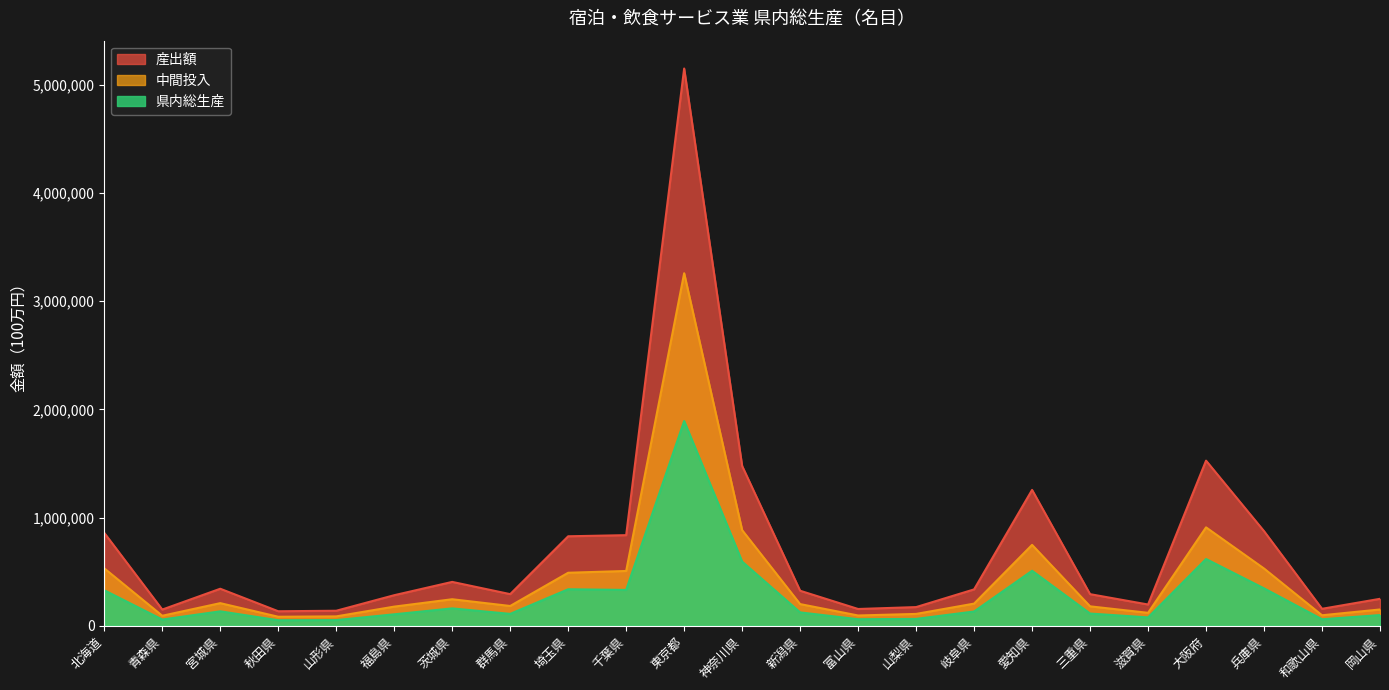

True or false: 県内総生産 and 中間投入 intersect in this chart.

False